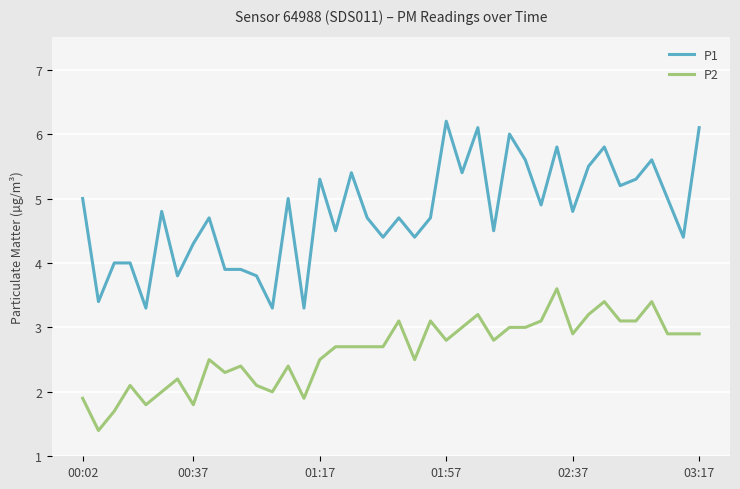

What is the smallest value displayed?

1.4